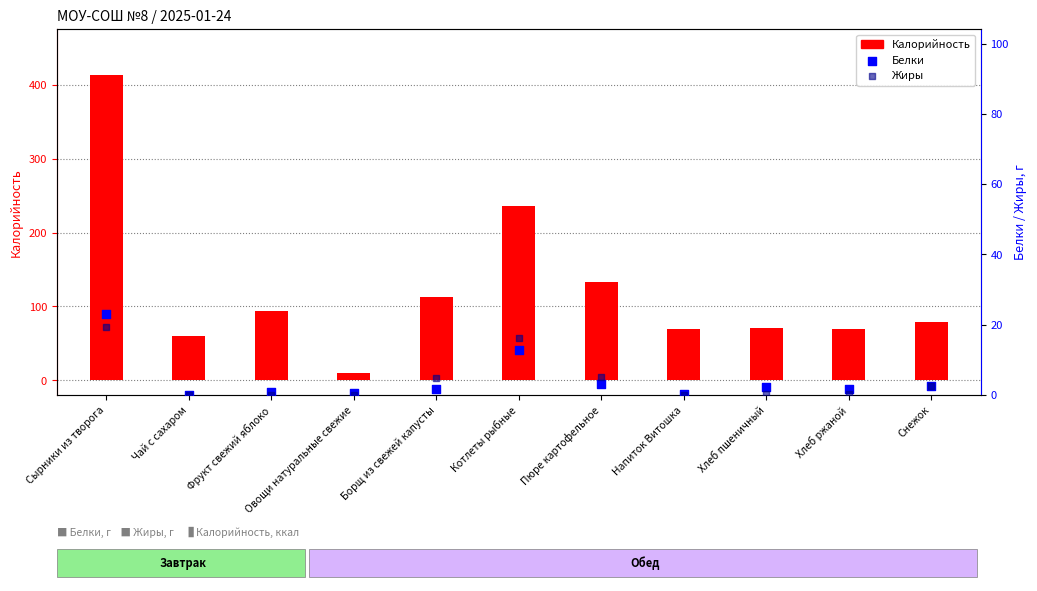

At how many categories does at least one series exceed 360?

1